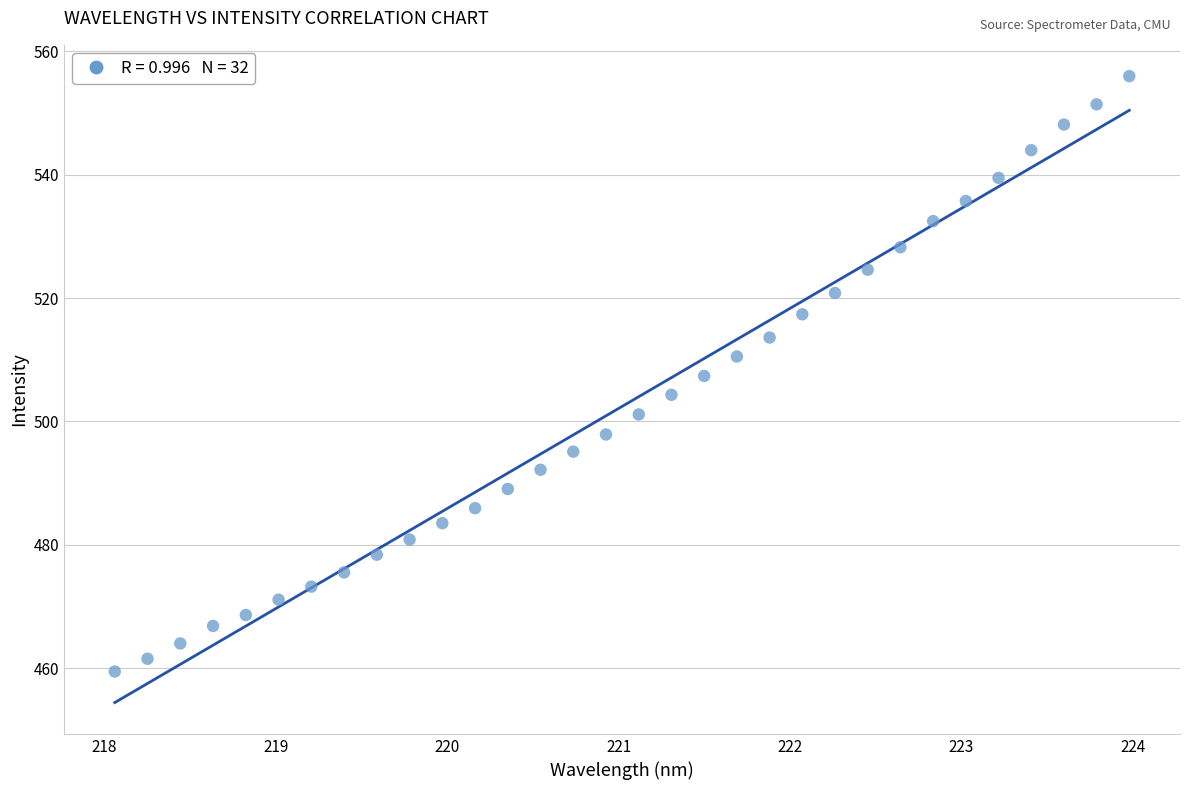

What is the range of Y values (max minus min)?

96.5